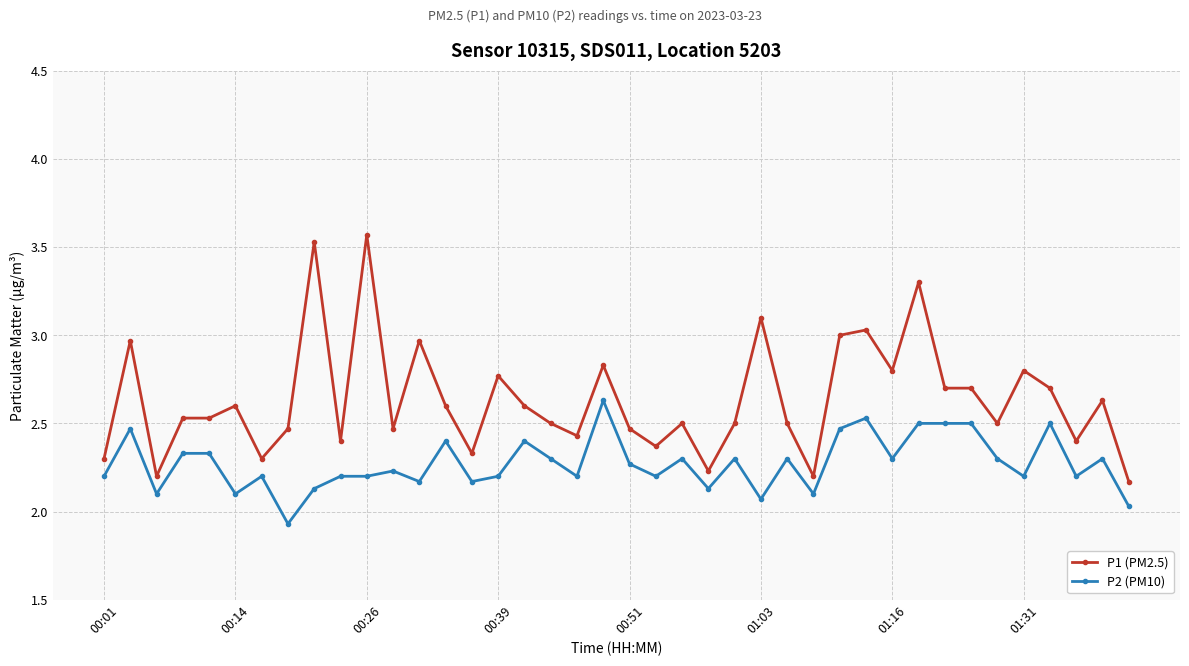

What is the highest value of the P2 (PM10) series?

2.6